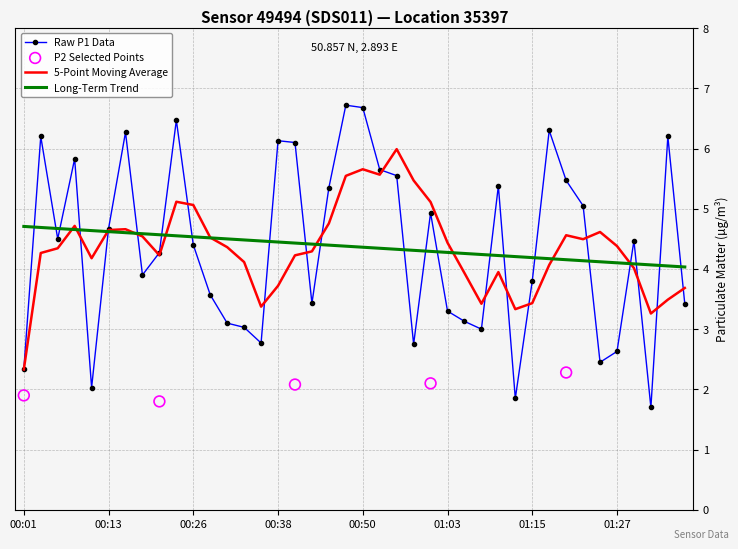

Which has a higher value, 01:32 or 01:18?

01:18